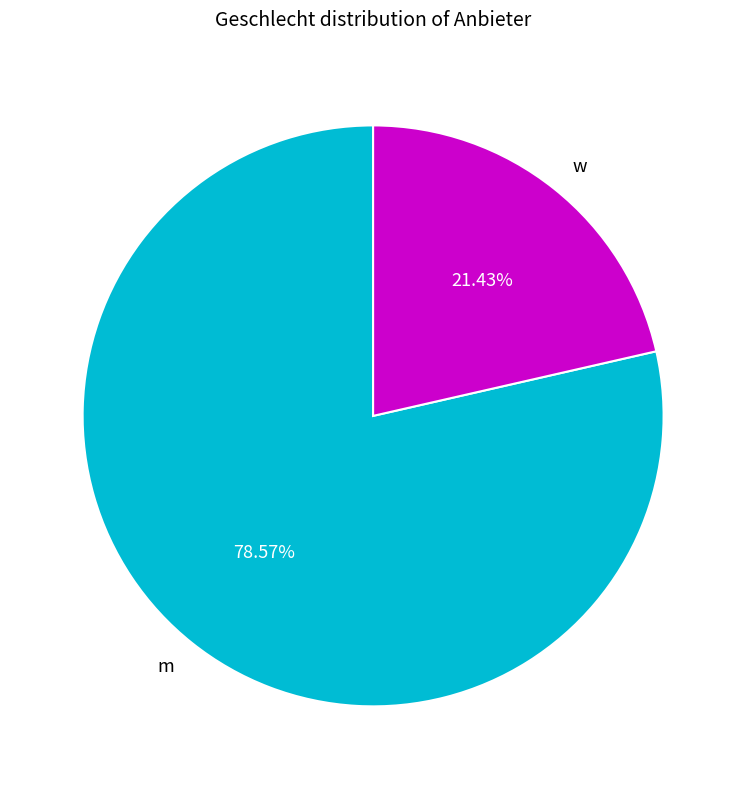

What is the largest slice in the pie chart?

m